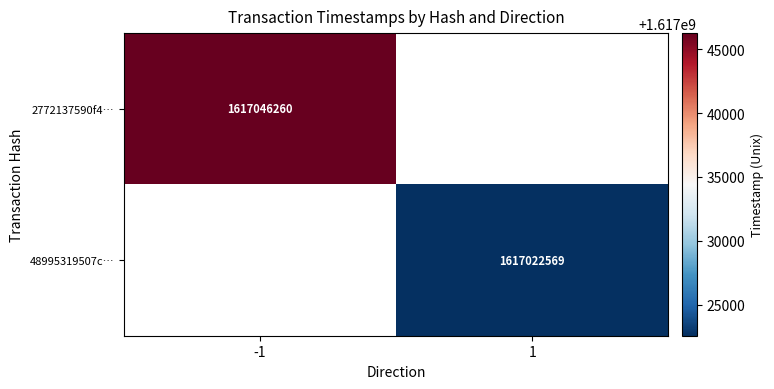

What is the smallest value displayed?

1617022569.0